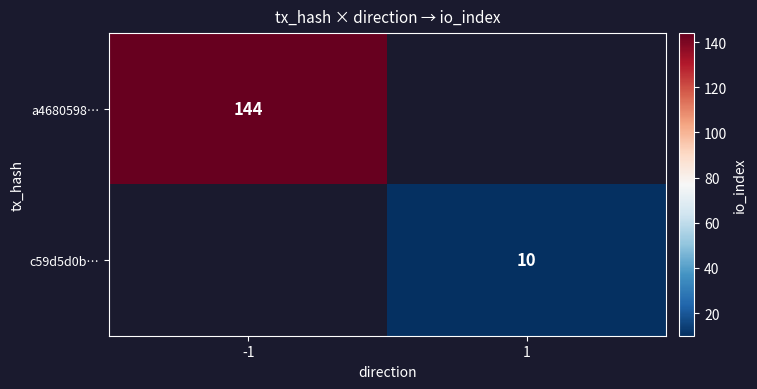

At which category is the sum across all series the highest?

-1